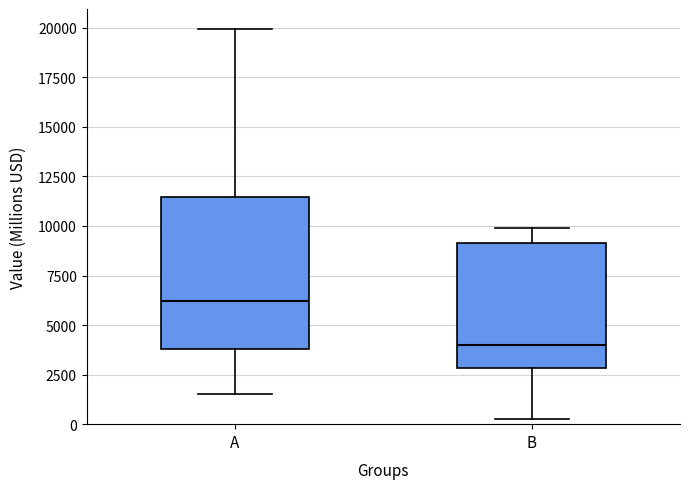

Reading left to right, read every box against the y-axis: the position of its median line, the range the box covers, and the ends of its whiskers. The values are not printed on the chart, so give them approximately, as read against the axis.

A: median 6000, box 4000 to 11500, whiskers 1500 to 20000
B: median 4000, box 3000 to 9000, whiskers 0 to 10000